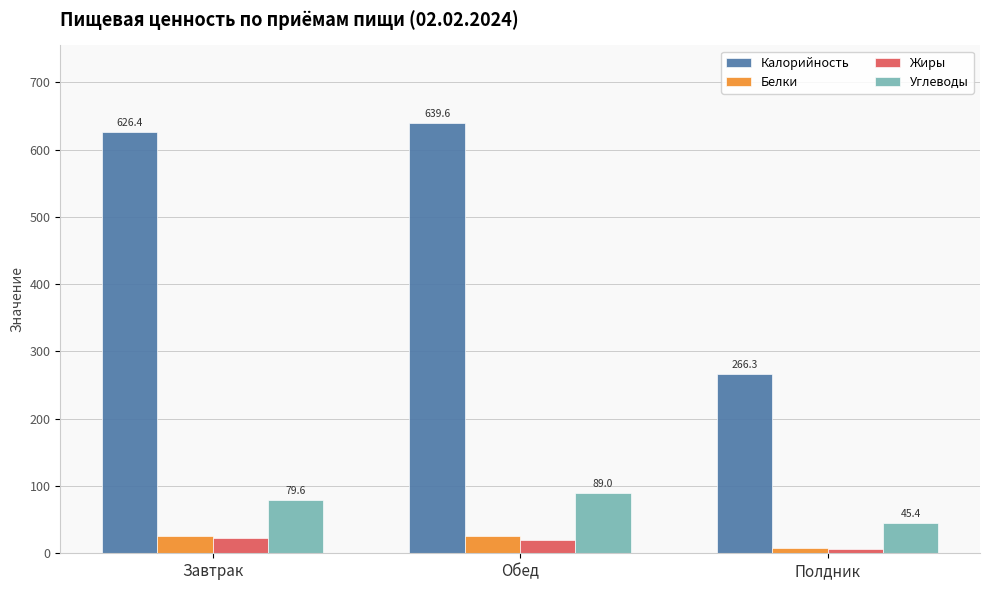

What is the spread (max minus min) of values at Обед?

619.5